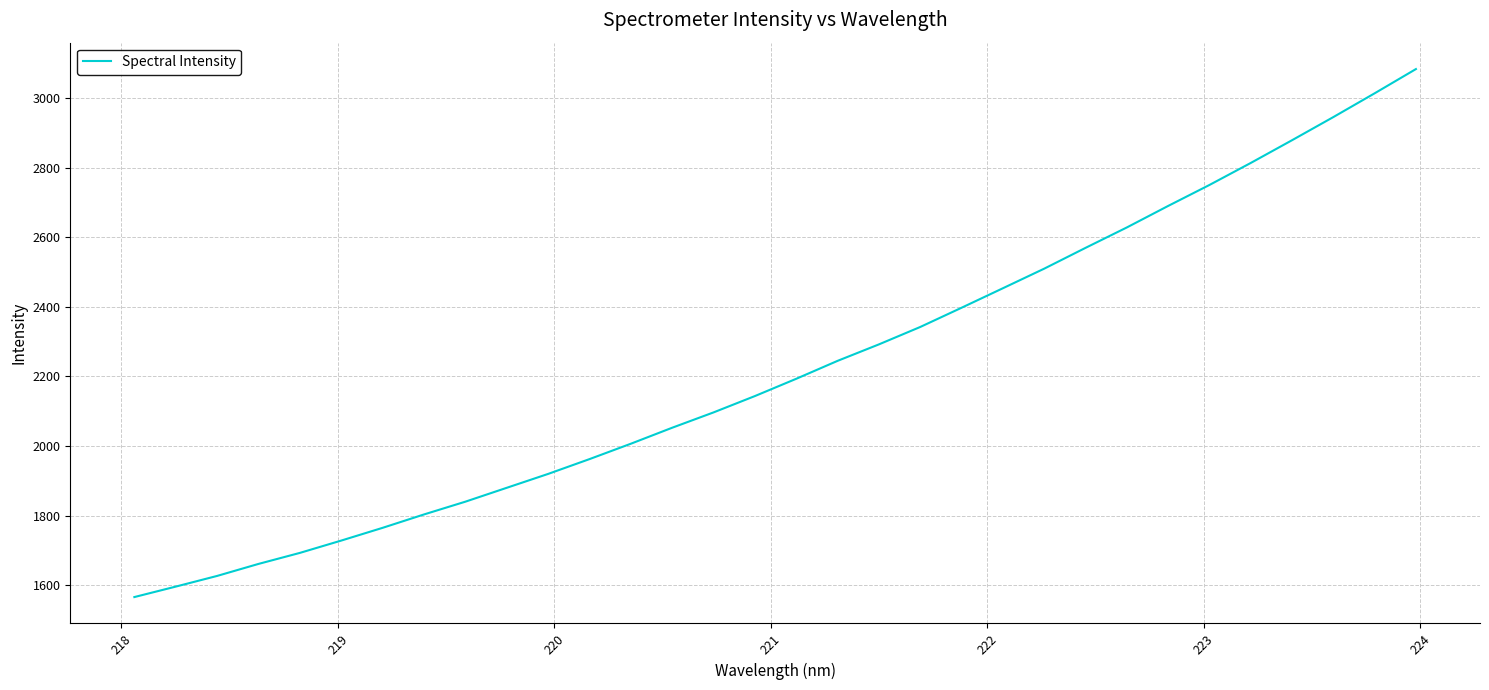

Count the number of categories in the chart.

32